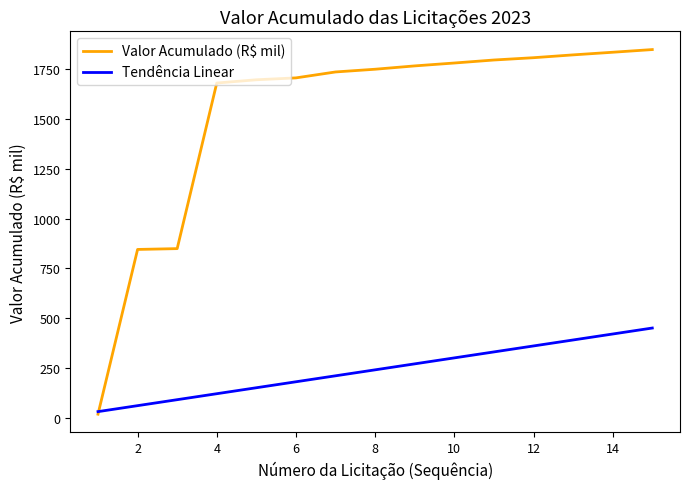

What is the sum of all Valor Acumulado (R$ mil) values?

22944.5